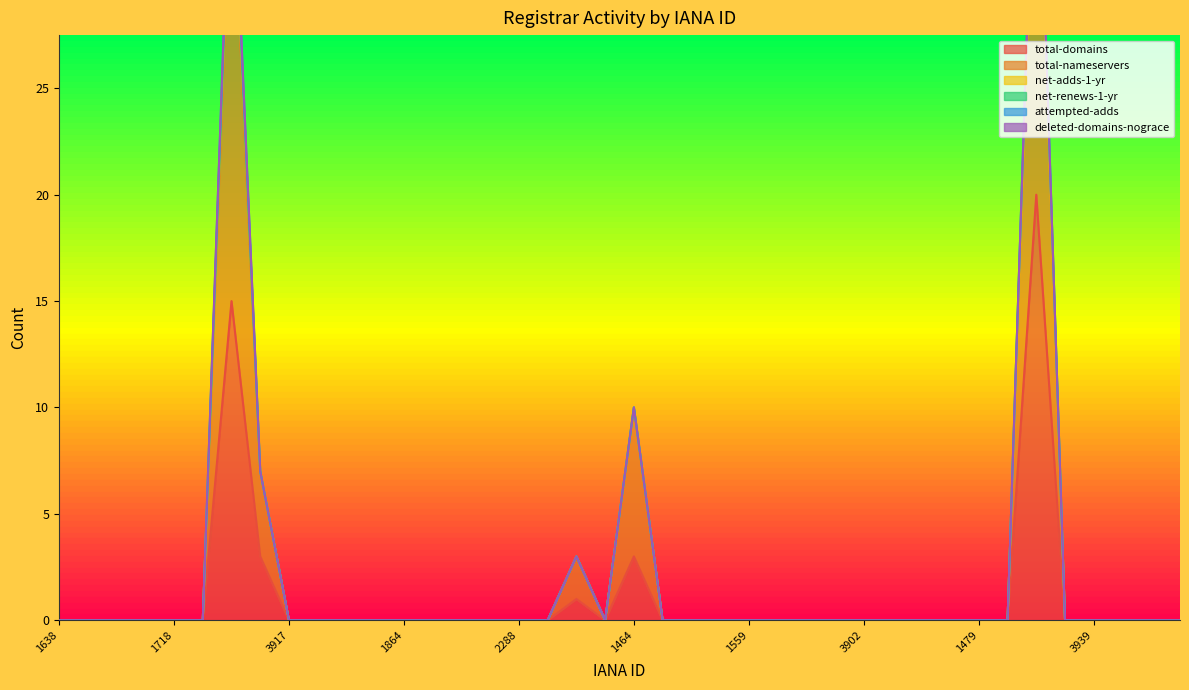

What is the label of the 34th point from the right?

1519